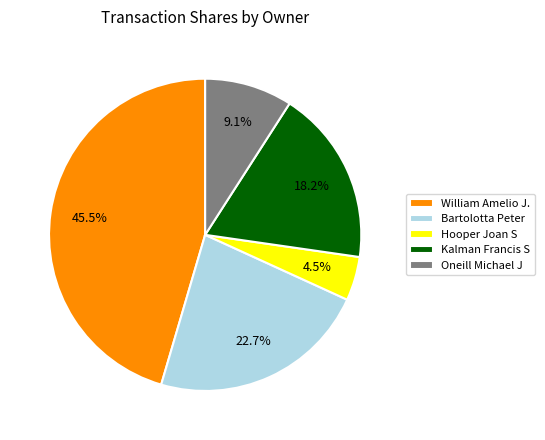

To the nearest percent, what is the average slice percentage?

20%